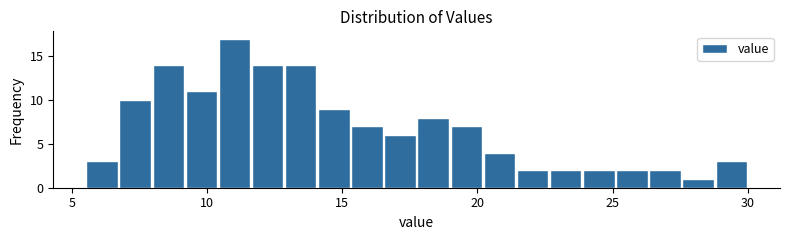

Around what value on the x-axis is the tallest bar? Give the approximate position of its centre, as read against the axis.

11.0